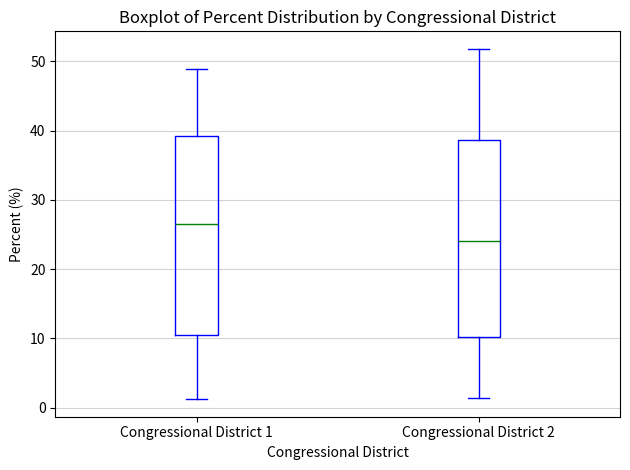

Which box's median line is the lowest?

Congressional District 2